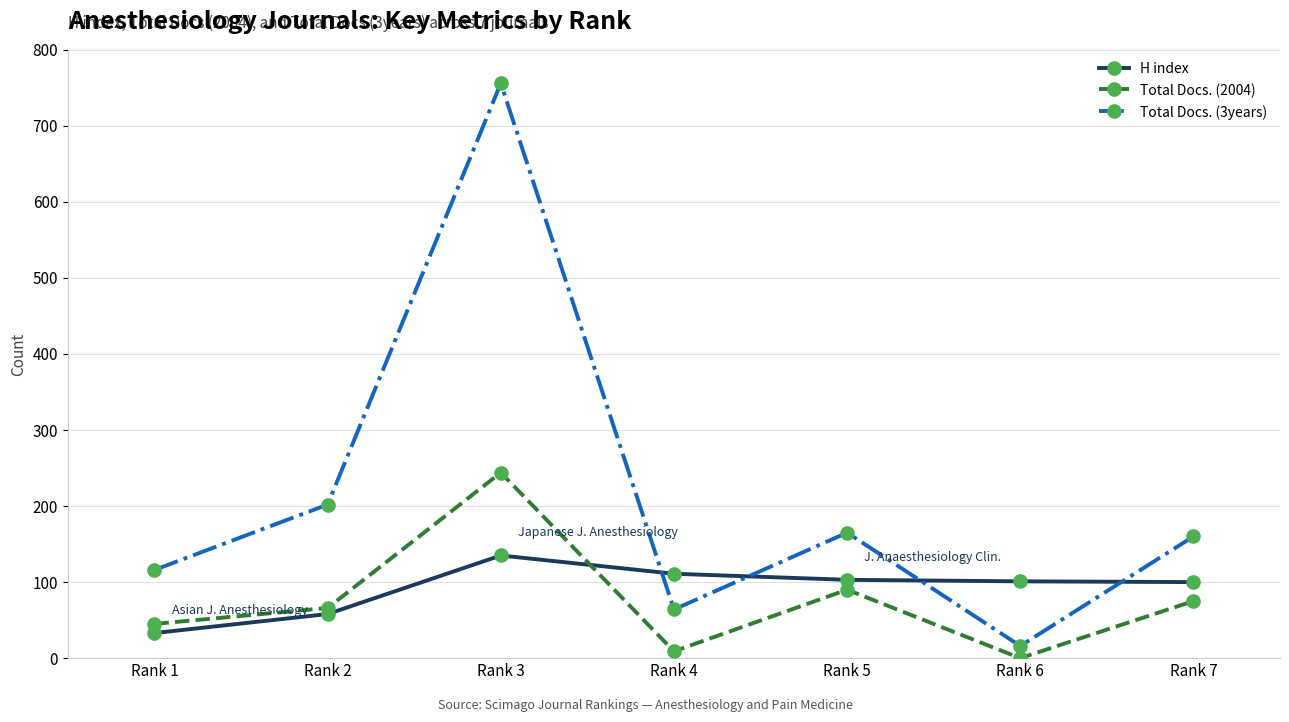

How many intersections are there between H index and Total Docs. (2004)?

1